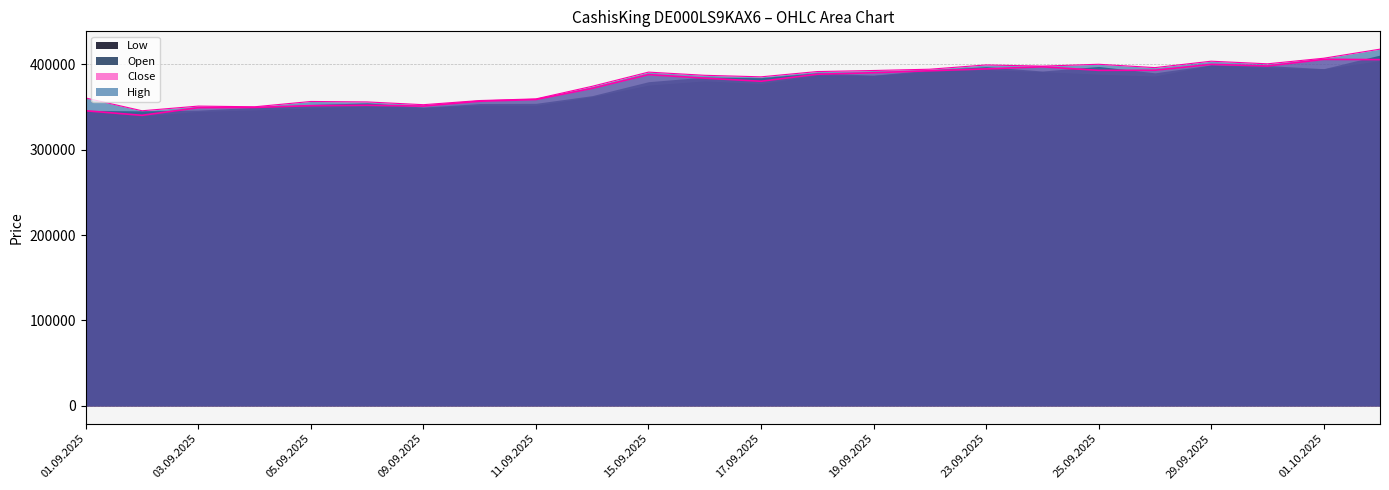

What is the label of the 4th point from the left?

04.09.2025